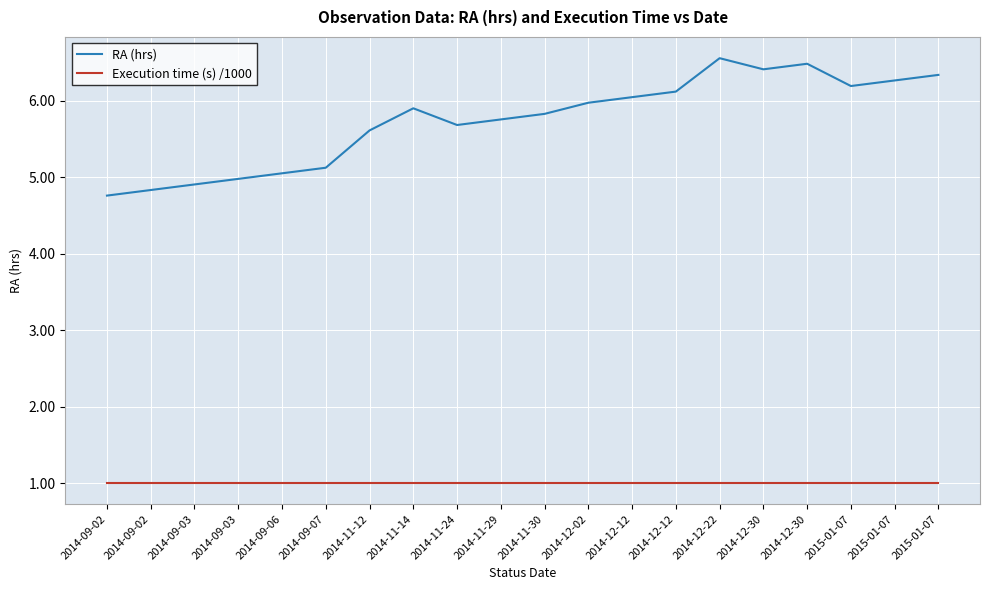

What value does the RA (hrs) series have at 2015-01-07?

6.3